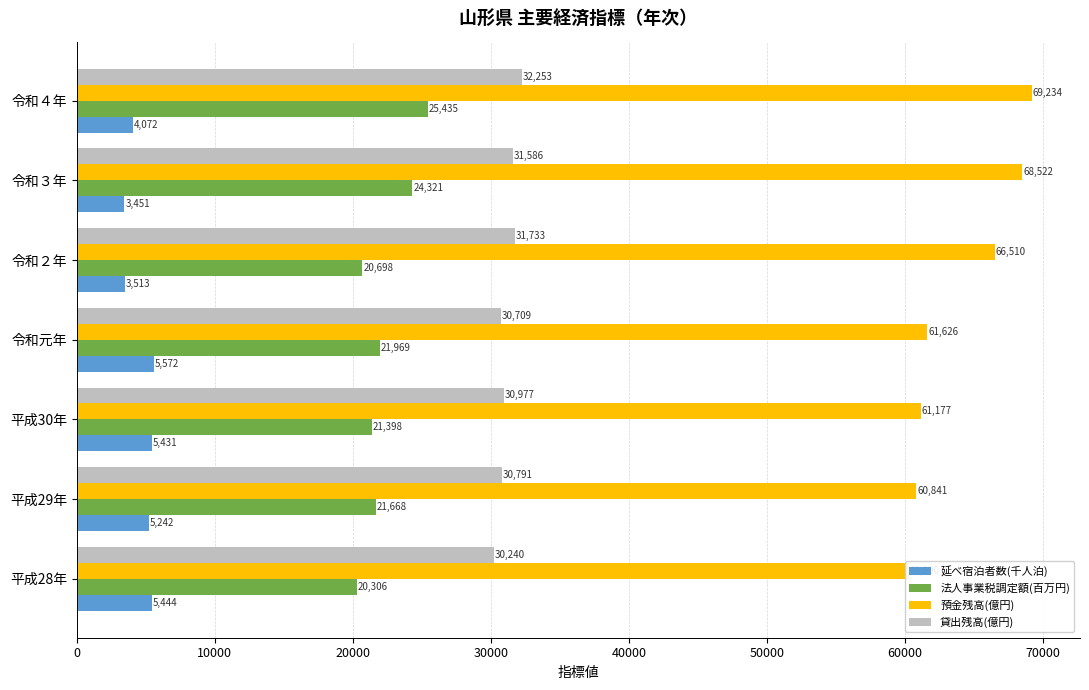

Rank the series by their average value, from highest to lowest.

預金残高(億円), 貸出残高(億円), 法人事業税調定額(百万円), 延べ宿泊者数(千人泊)